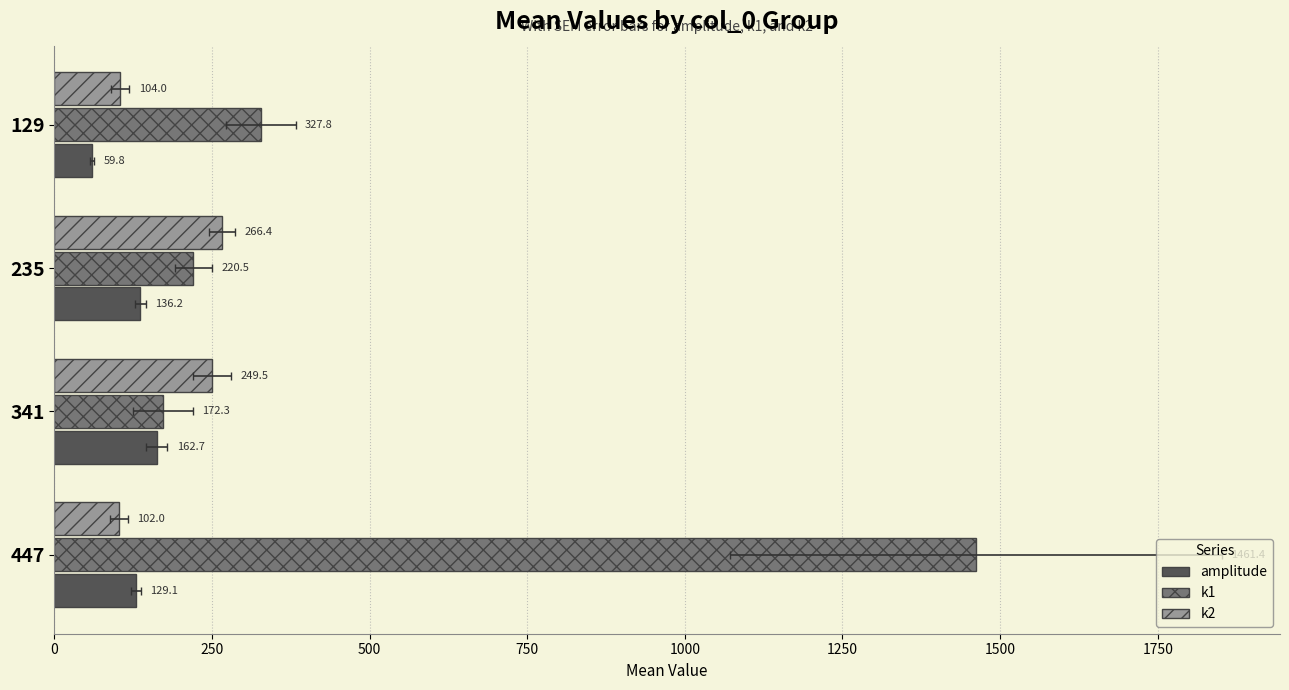

True or false: amplitude has a value of 26.3 at 129.

False